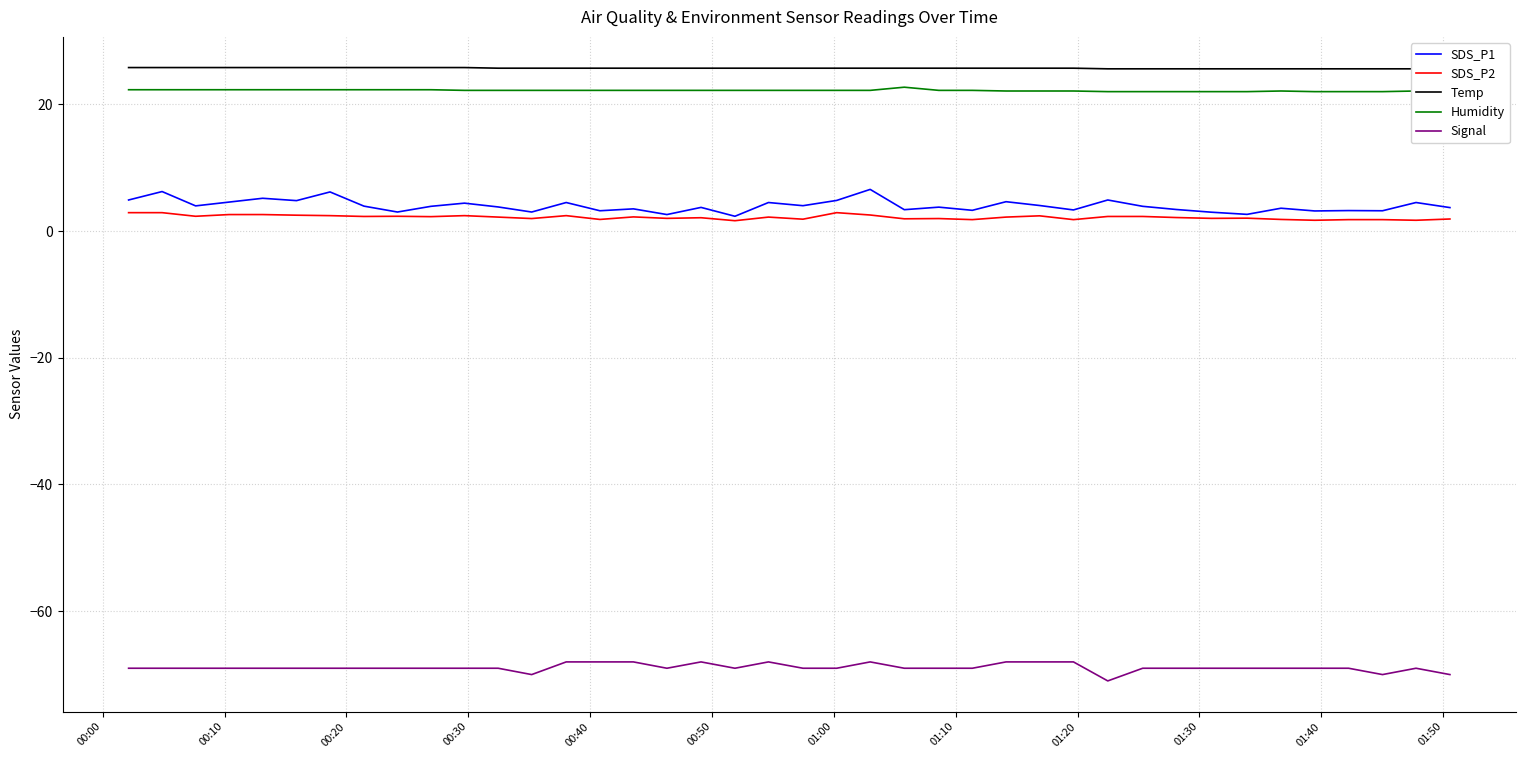

True or false: Signal and SDS_P2 intersect in this chart.

False